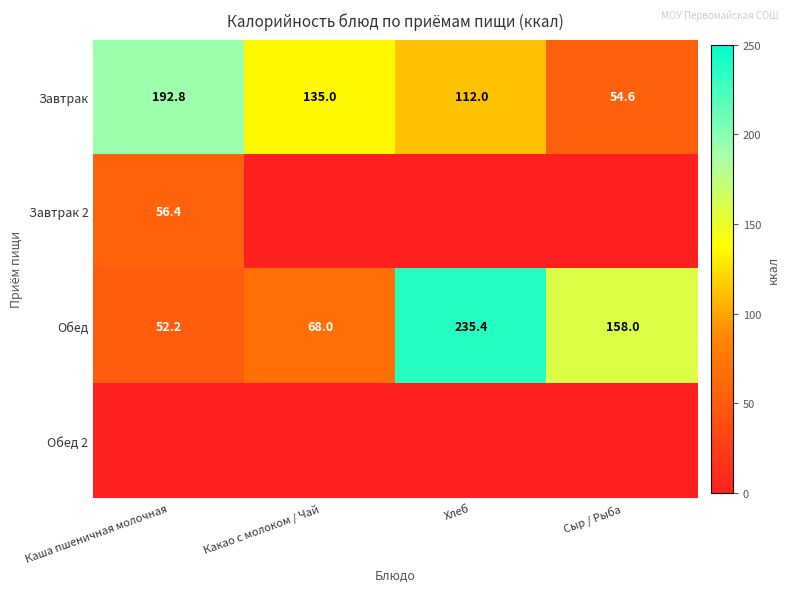

What is the spread (max minus min) of values at Каша пшеничная молочная?

192.8